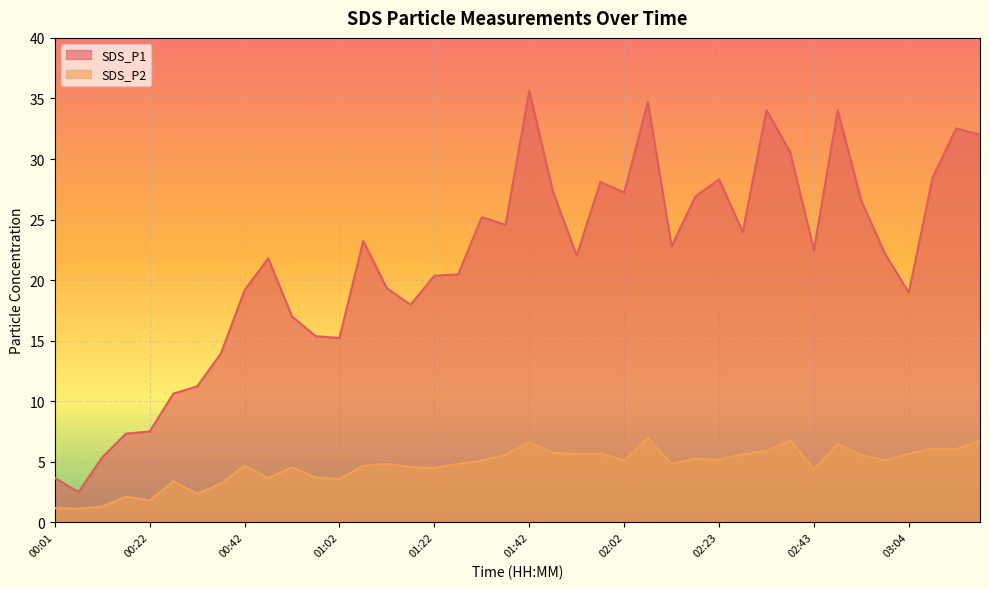

True or false: SDS_P1 and SDS_P2 cross at least once.

False